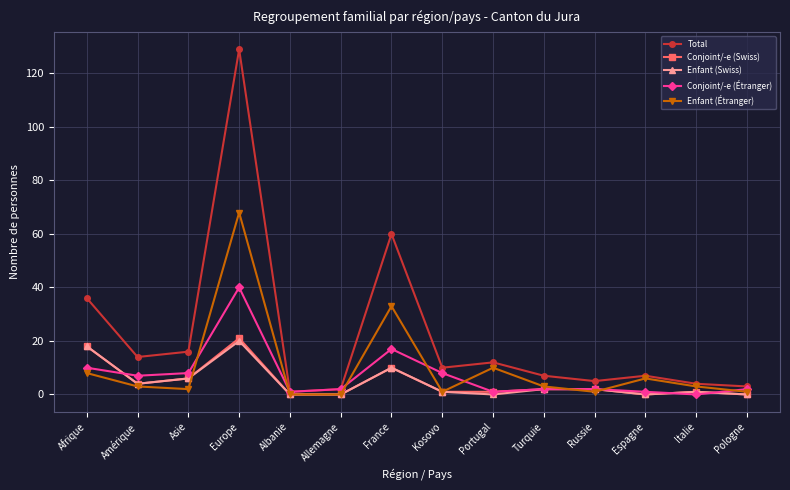

What is the total value across all series at Kosovo?

21